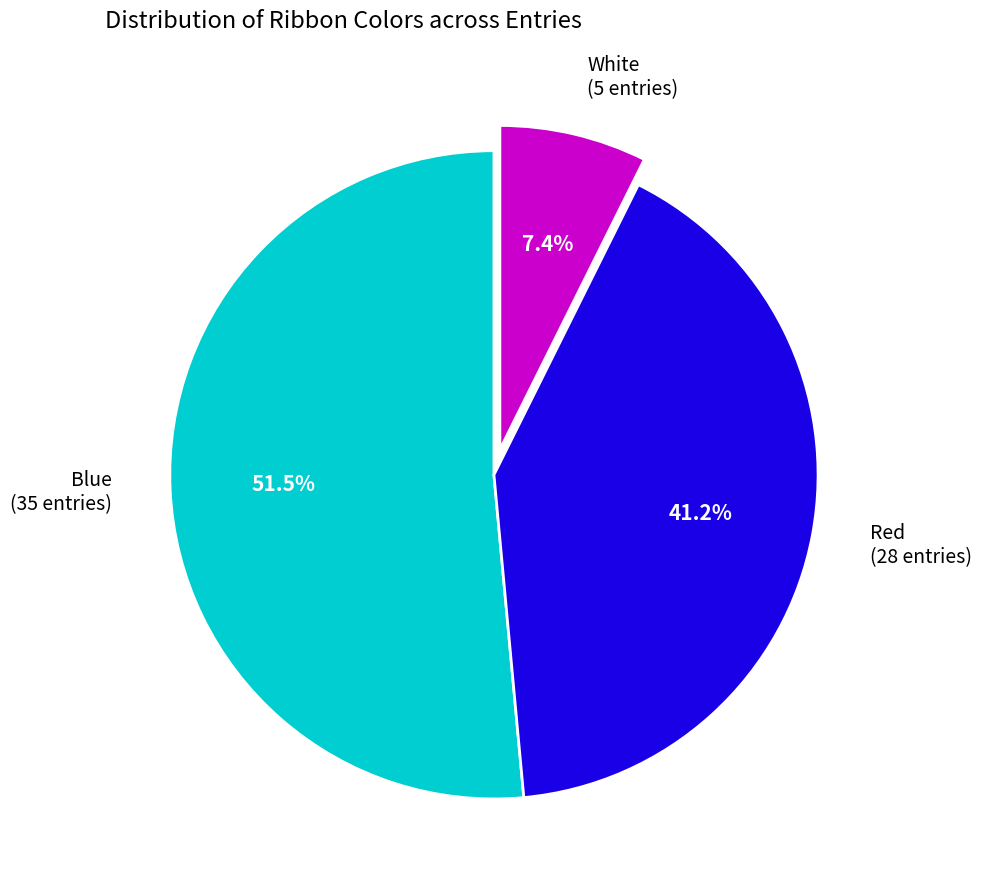

Does any single category account for the majority?

Yes